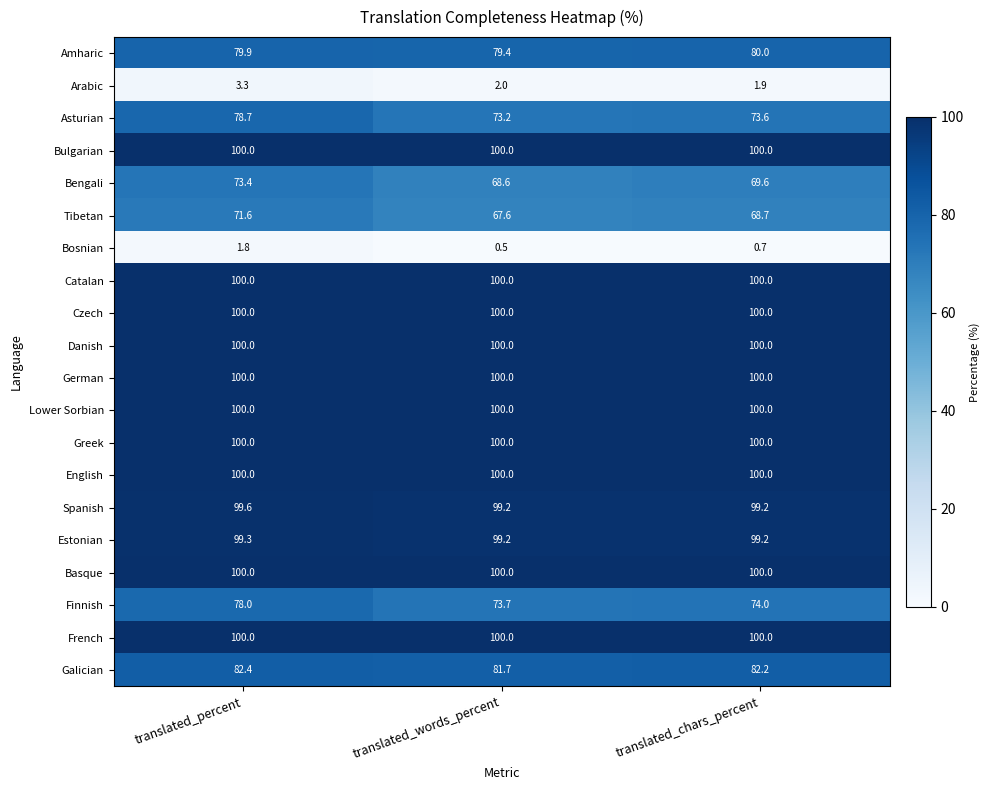

What is the sum of the German values at translated_words_percent and translated_chars_percent?

200.0